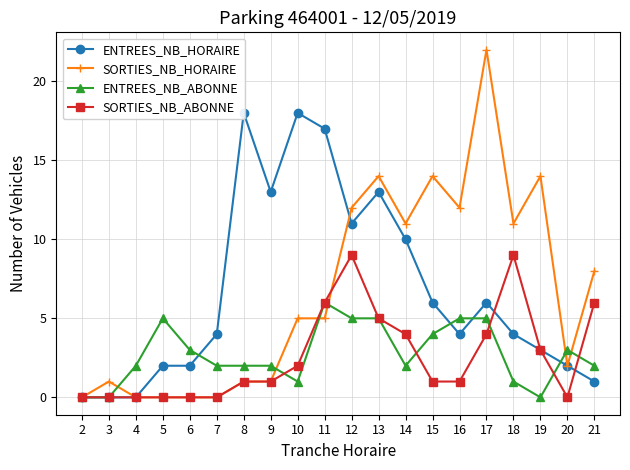

What is the highest value of the SORTIES_NB_HORAIRE series?

22